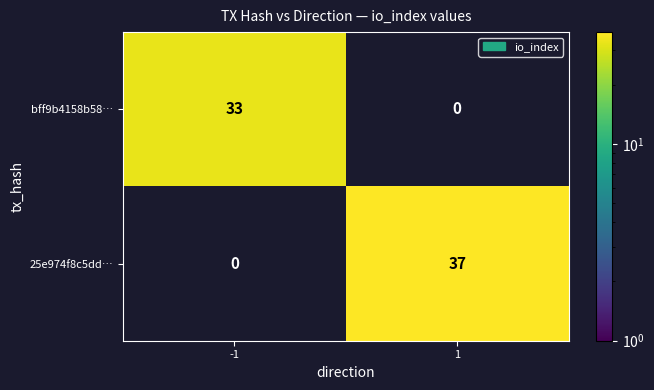

True or false: 25e974f8c5dd… has a value of 20 at 1.

False